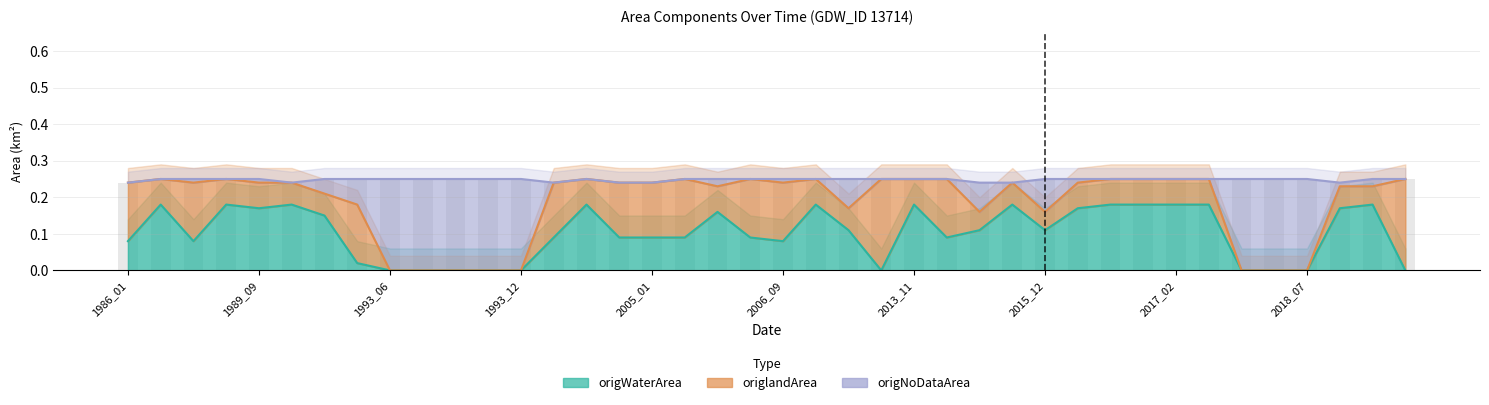

How many categories are shown in the chart?

40